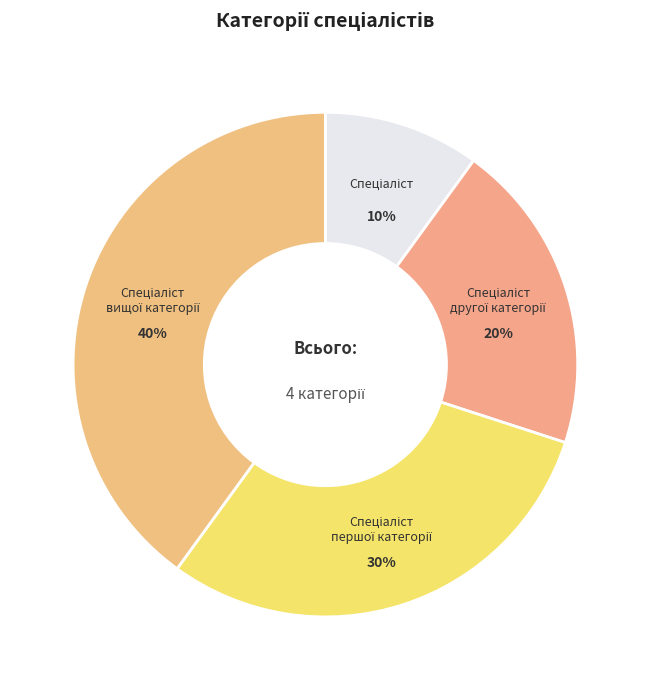

To the nearest percent, what is the difference between the largest and smallest slice percentages?

30%